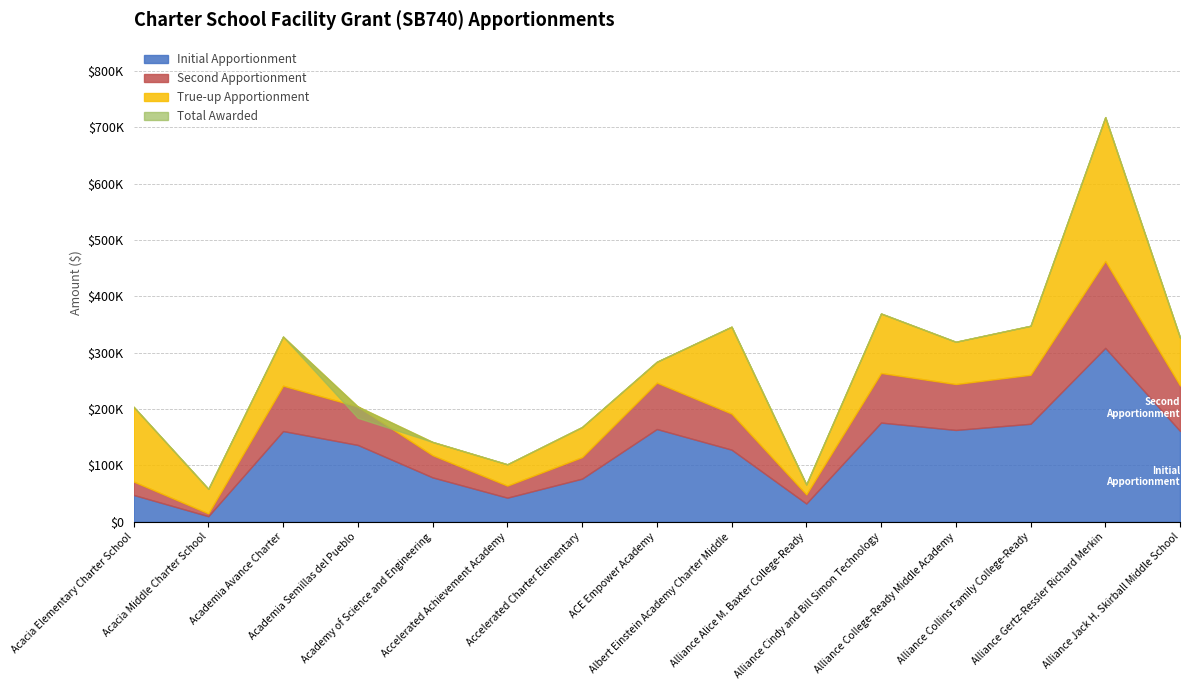

Rank the series at Academia Semillas del Pueblo from highest to lowest value.

Total Awarded, Initial Apportionment, Second Apportionment, True-up Apportionment